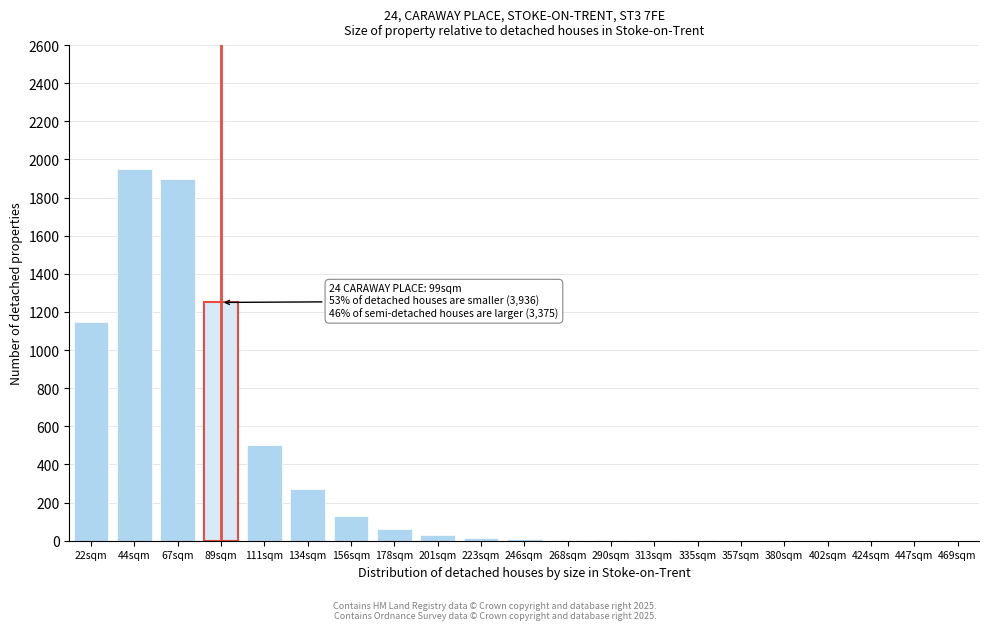

The value at 134sqm is 270. True or false?

True